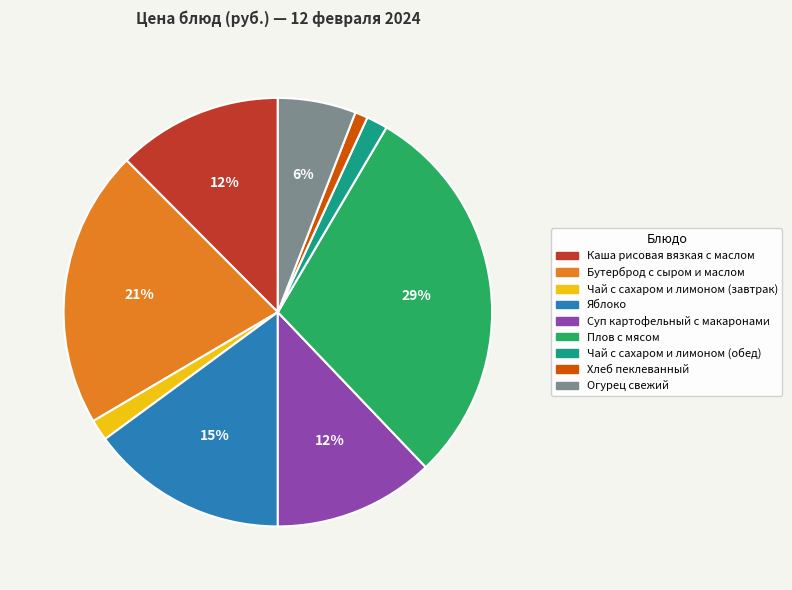

Combined, do Каша рисовая вязкая с маслом and Яблоко account for over 50%?

No